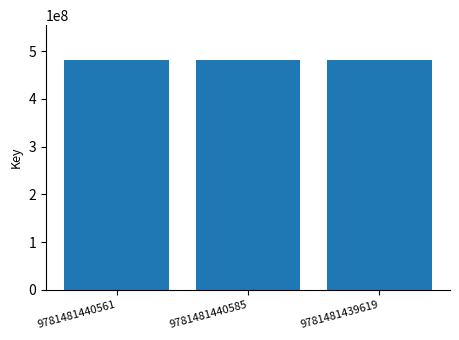

Does the chart contain stacked bars?

No